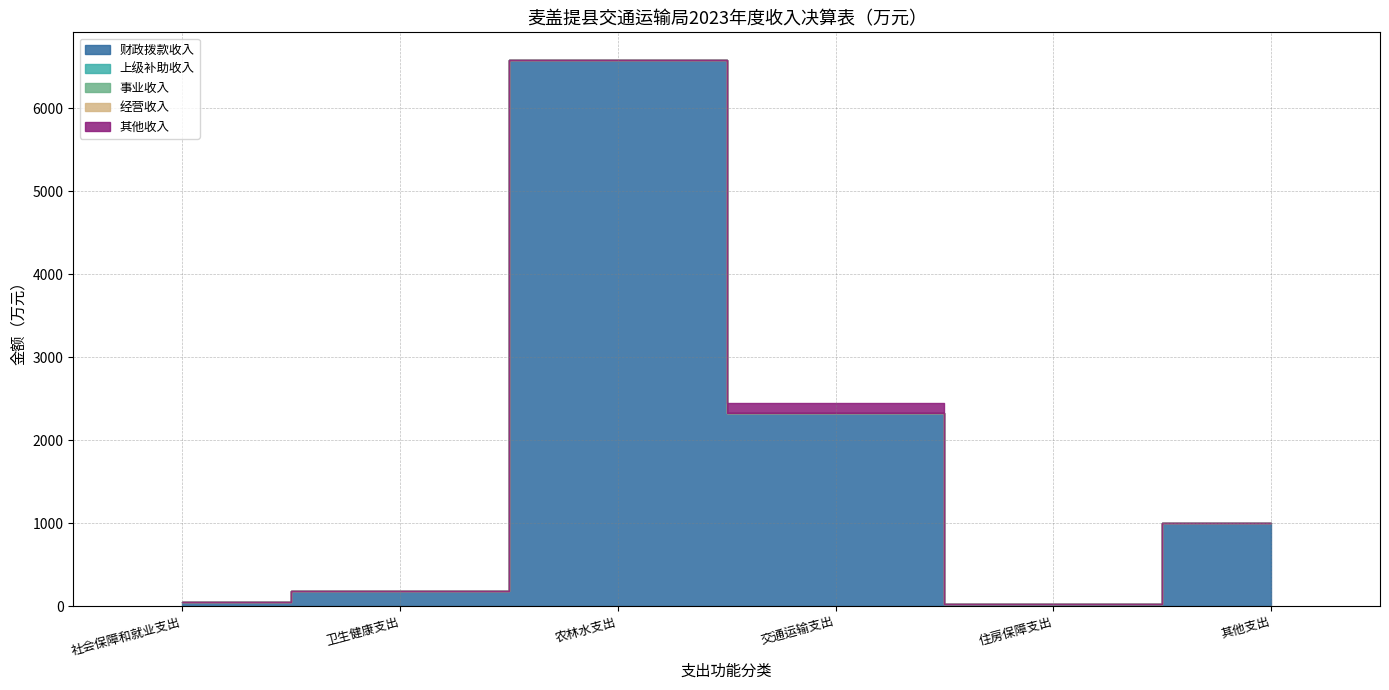

What is the label of the 6th point from the left?

其他支出